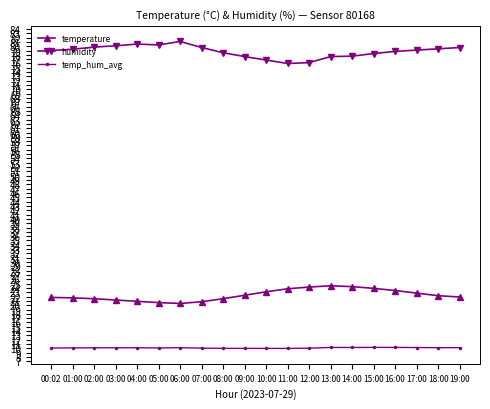

True or false: humidity and temp_hum_avg cross at least once.

False